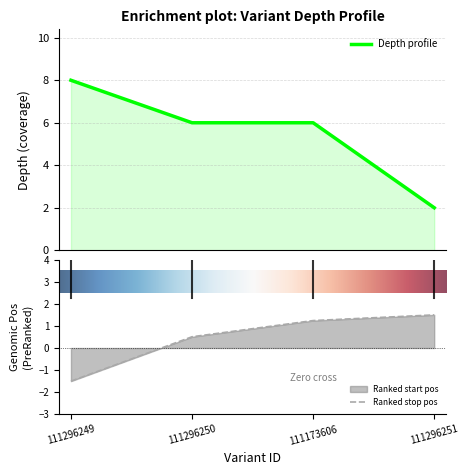

At which category does the chart reach its minimum across all series?

111296251